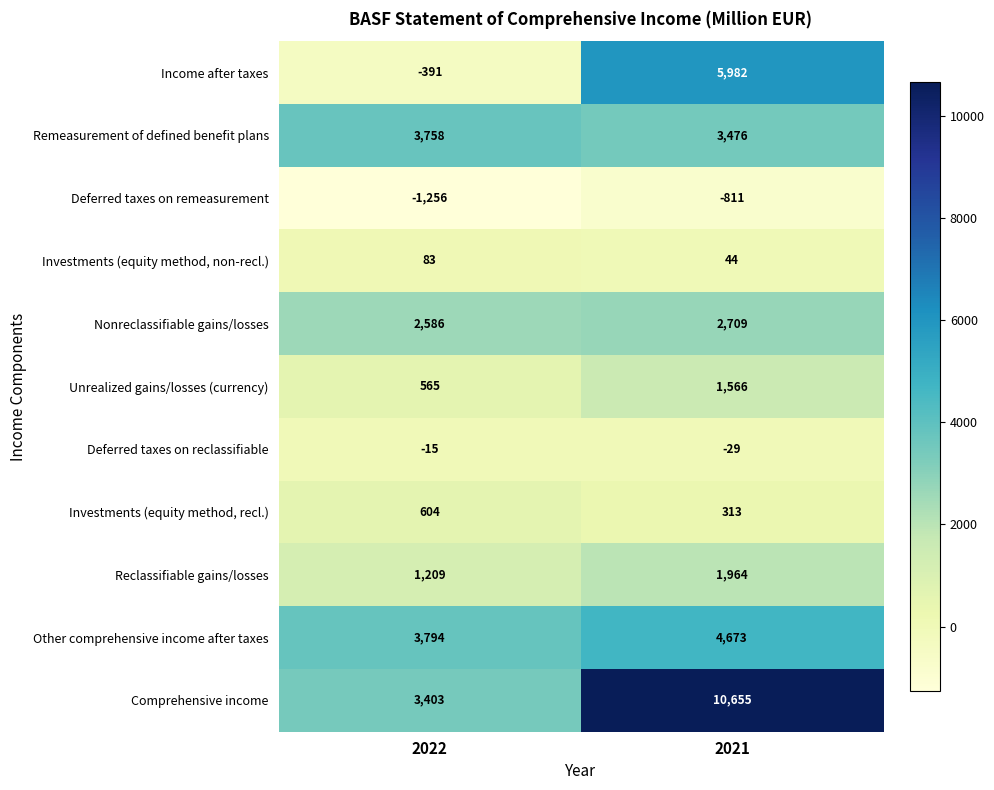

Which series has the largest range (max minus min)?

Comprehensive income